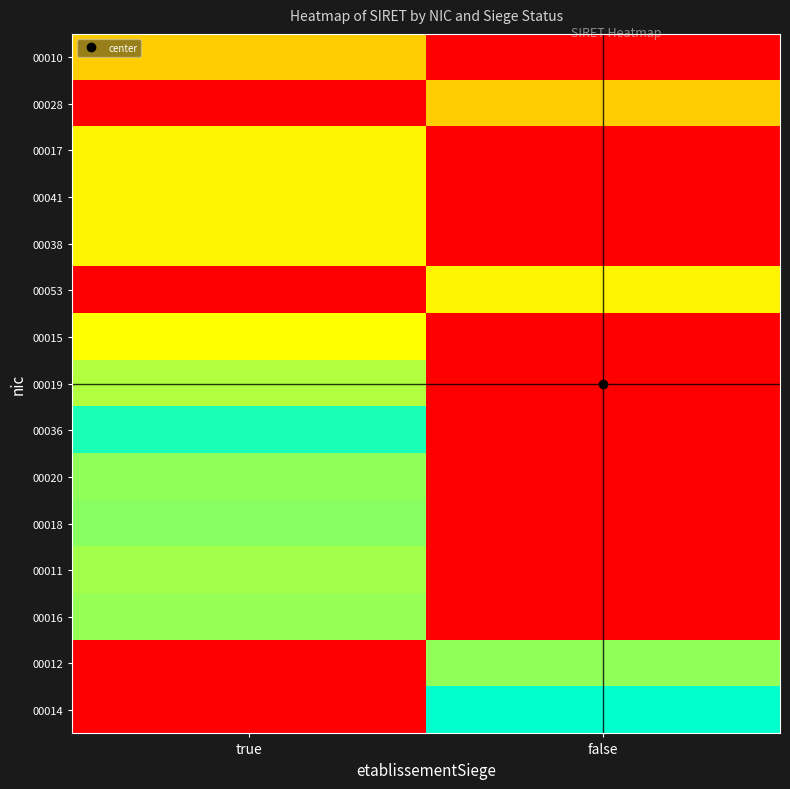

Rank the series by their maximum value, from highest to lowest.

00014, 00036, 00018, 00020, 00012, 00016, 00011, 00019, 00015, 00053, 00038, 00041, 00017, 00028, 00010